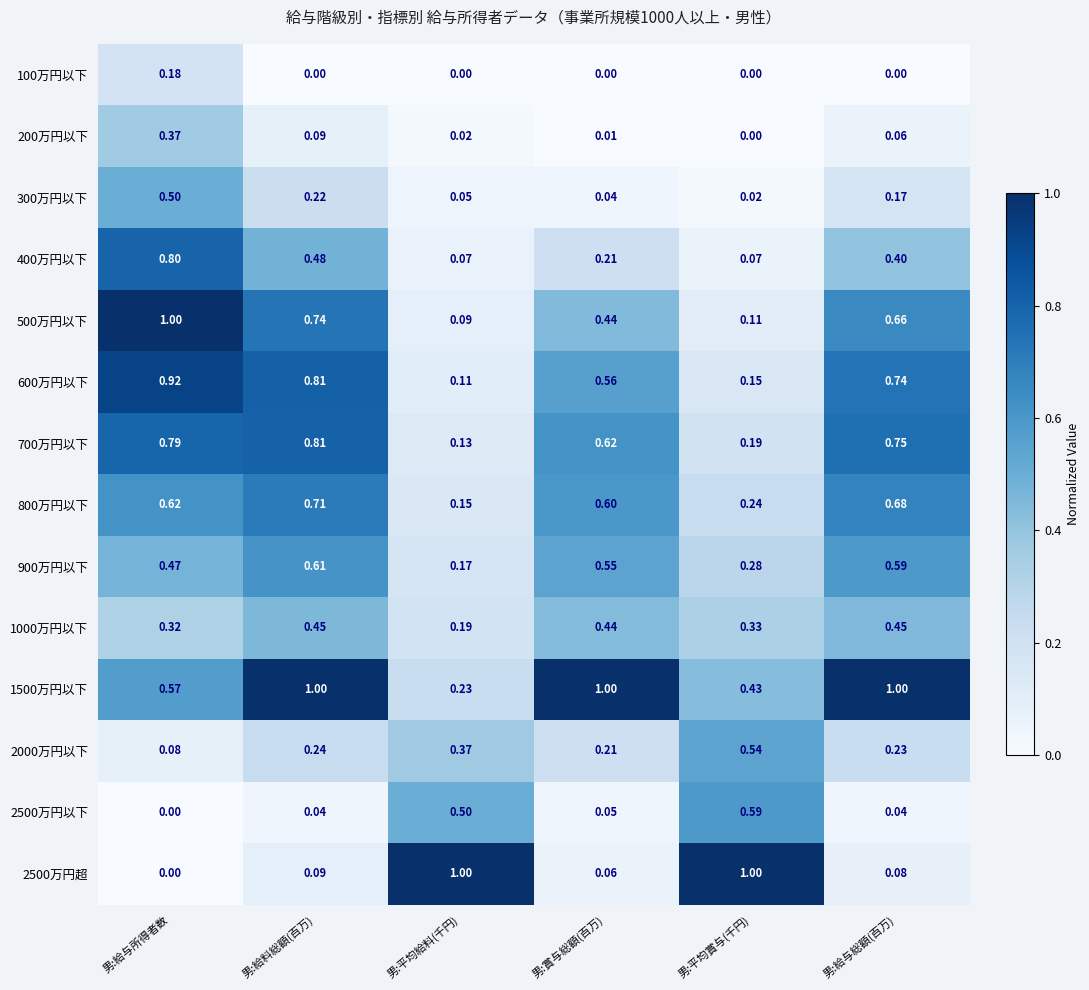

What is the greatest value displayed?

1.0